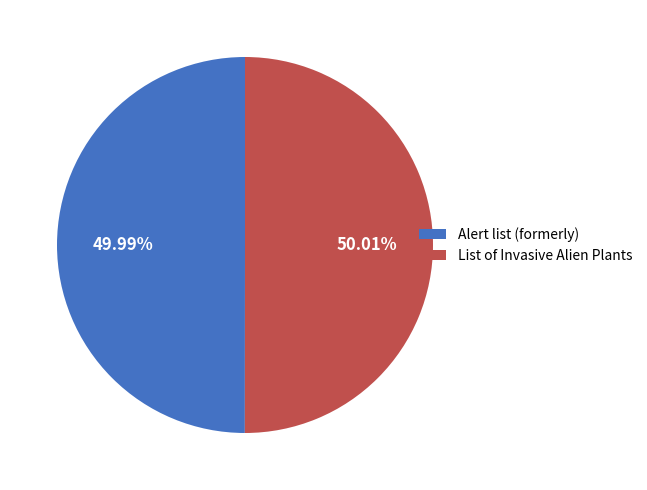

Is the sum of Alert list (formerly) and List of Invasive Alien Plants greater than half?

Yes